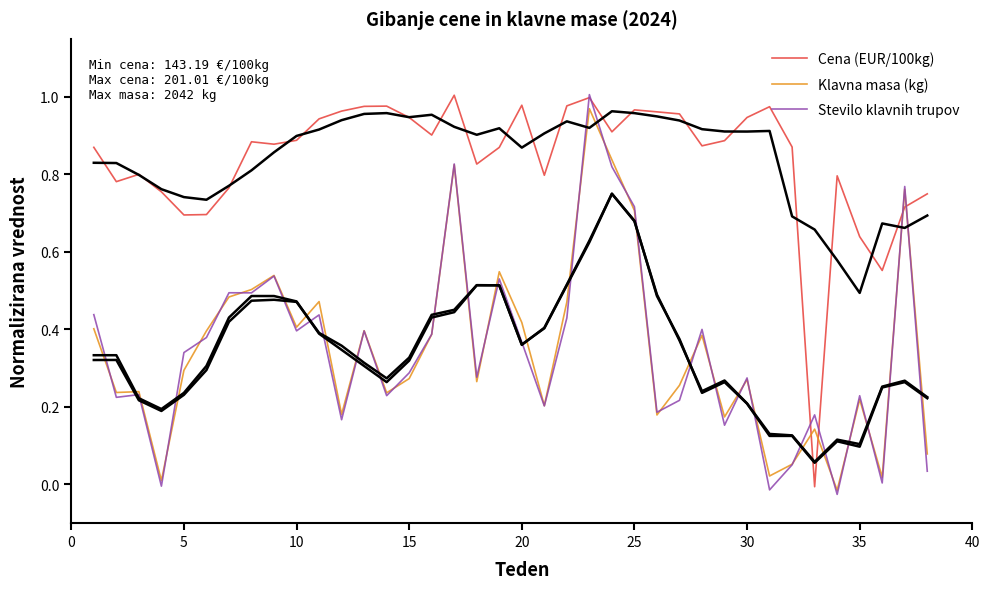

Is it true that Klavna masa (kg) equals 0.4 at 35?

False